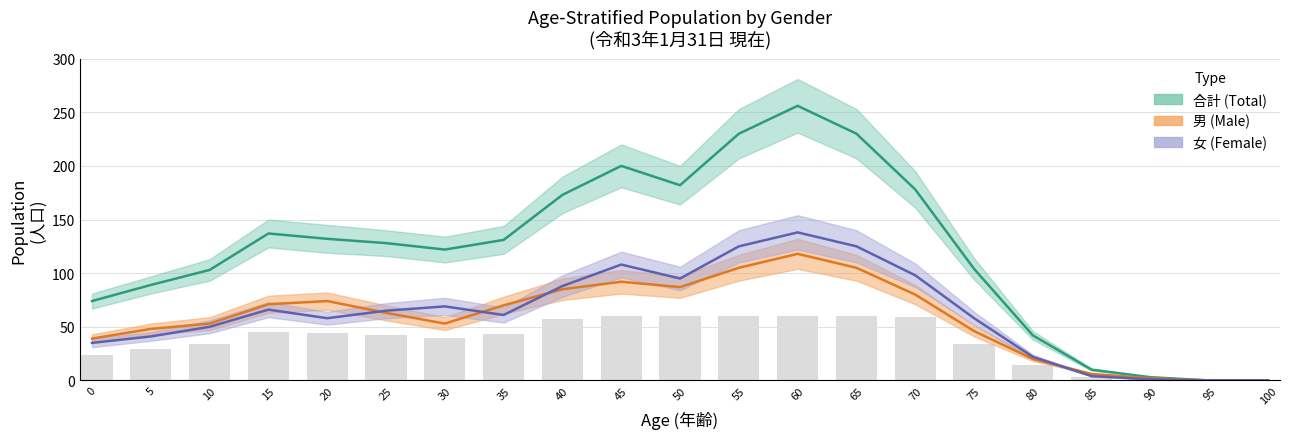

Rank the categories by 女 value from highest to lowest.

60, 55, 65, 45, 70, 50, 40, 30, 15, 25, 35, 20, 75, 10, 5, 0, 80, 85, 90, 95, 100